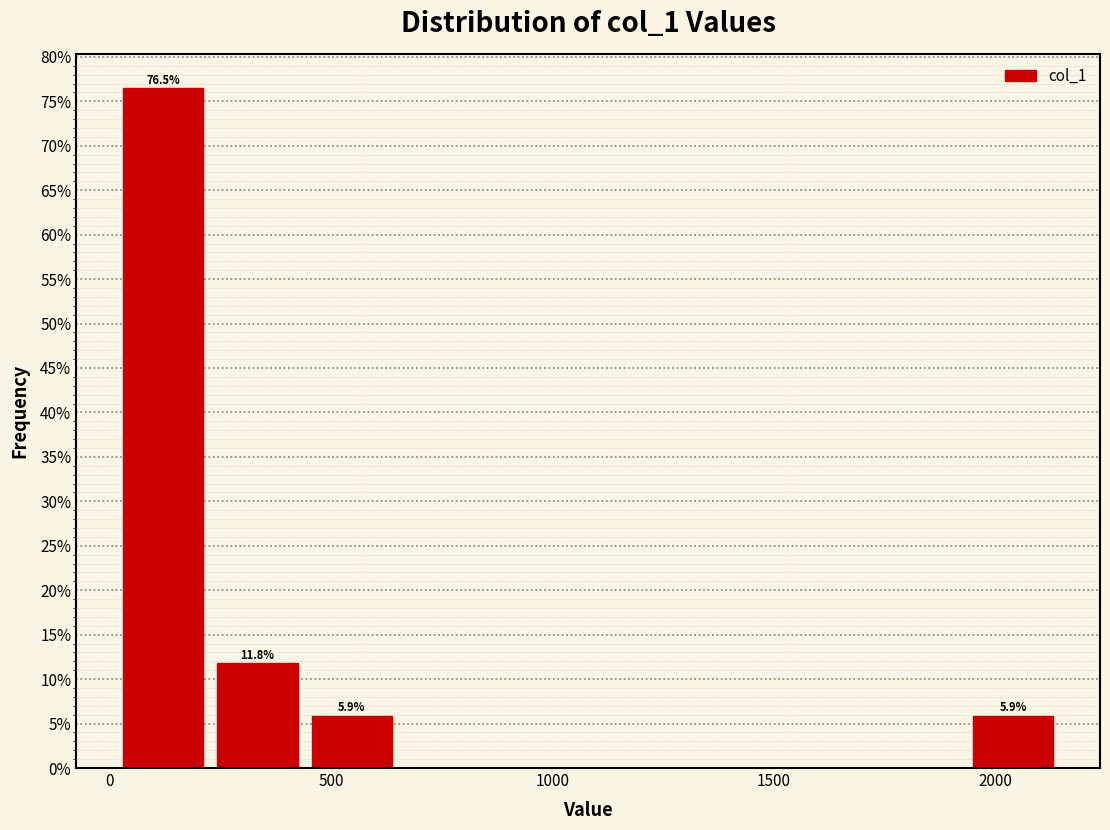

Which range on the x-axis has the tallest bar?

0 to 250